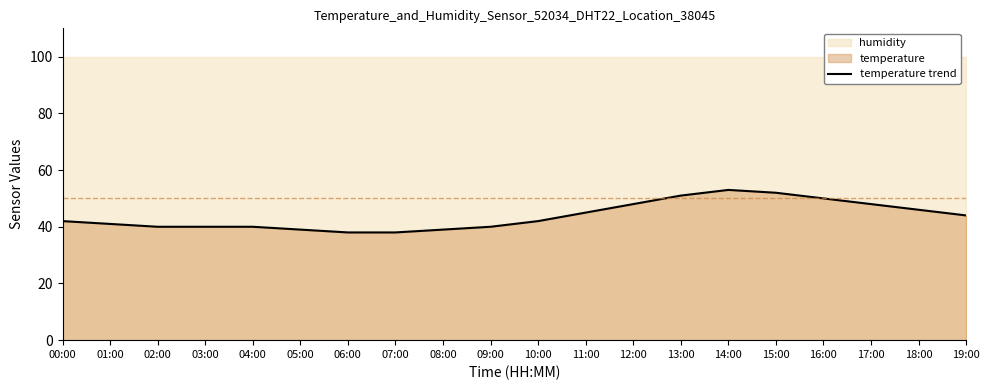

Reading right to left, transcribe all the data shown in this chart.

19:00=44	18:00=46	17:00=48	16:00=50	15:00=52	14:00=53	13:00=51	12:00=48	11:00=45	10:00=42	09:00=40	08:00=39	07:00=38	06:00=38	05:00=39	04:00=40	03:00=40	02:00=40	01:00=41	00:00=42